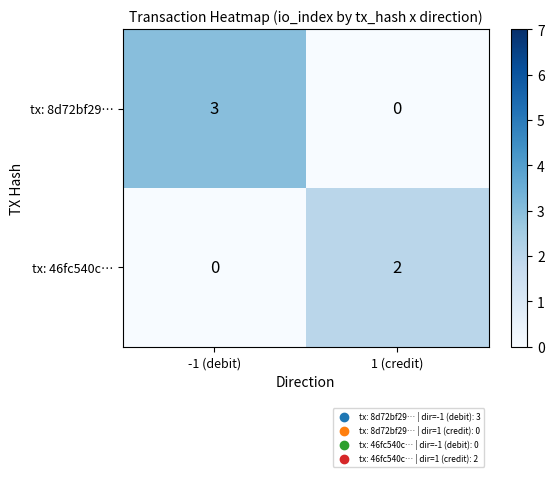

Reading left to right, what are all the values shown in this chart?

tx: 8d72bf29…: -1 (debit)=3	1 (credit)=0
tx: 46fc540c…: -1 (debit)=0	1 (credit)=2